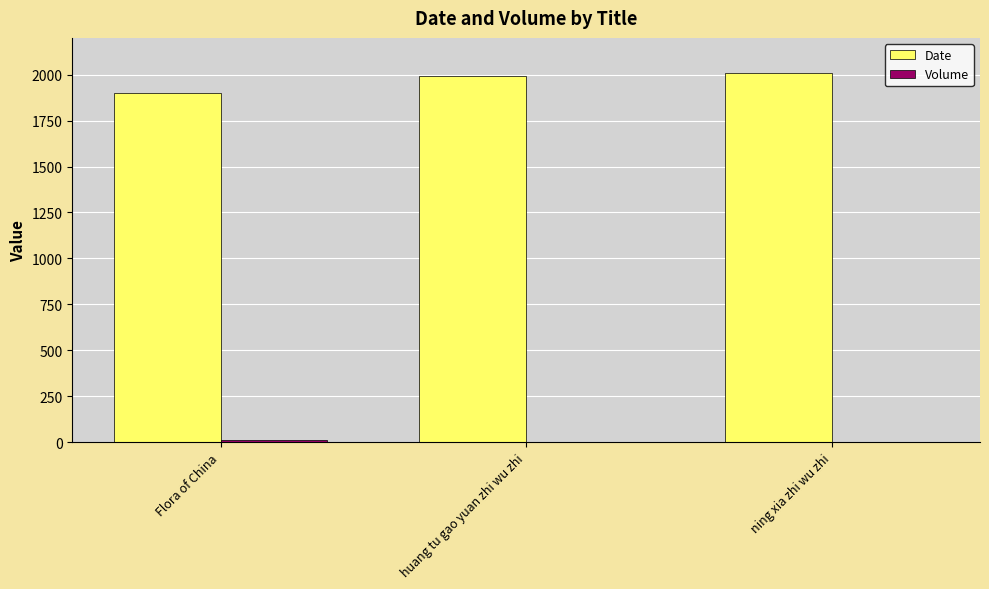

Is it true that Date equals 569 at ning xia zhi wu zhi?

False